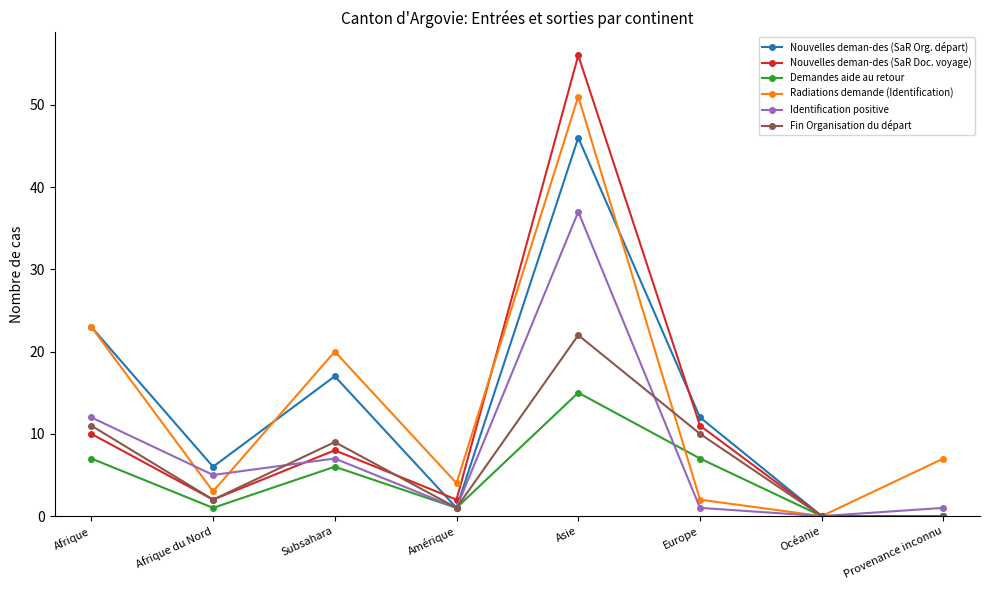

What is the maximum value for Fin Organisation du départ?

22